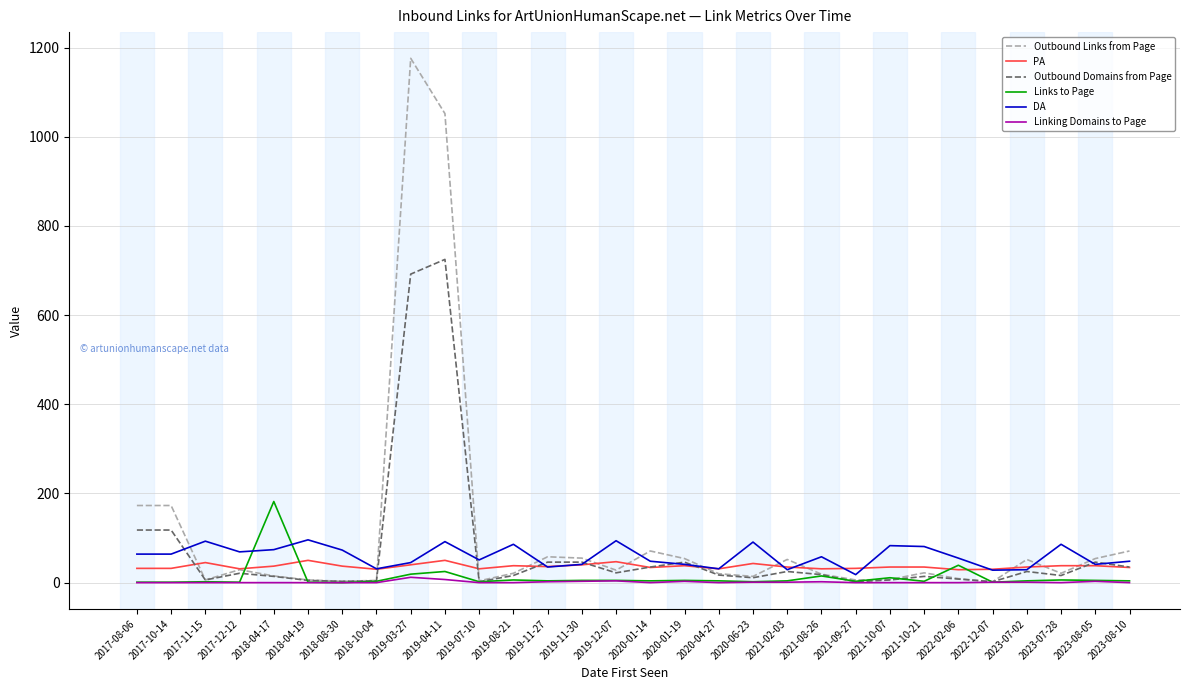

Is it true that PA equals 32 at 2017-10-14?

True